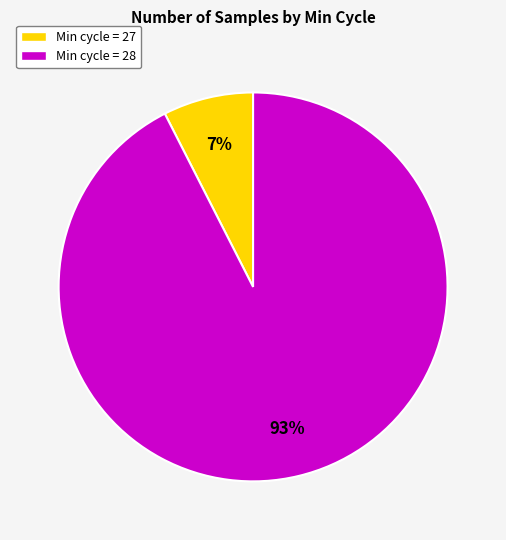

Is there any slice that represents more than half of the pie?

Yes